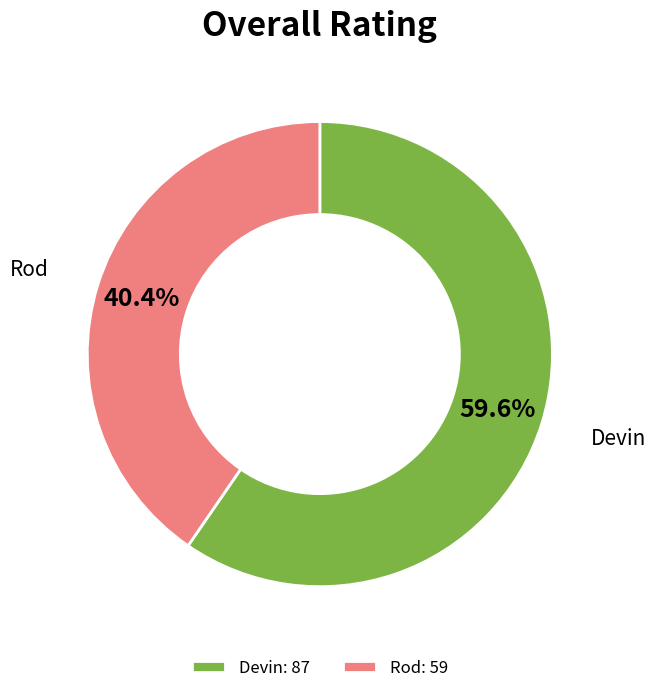

What percentage is the Devin slice, to the nearest percent?

60%